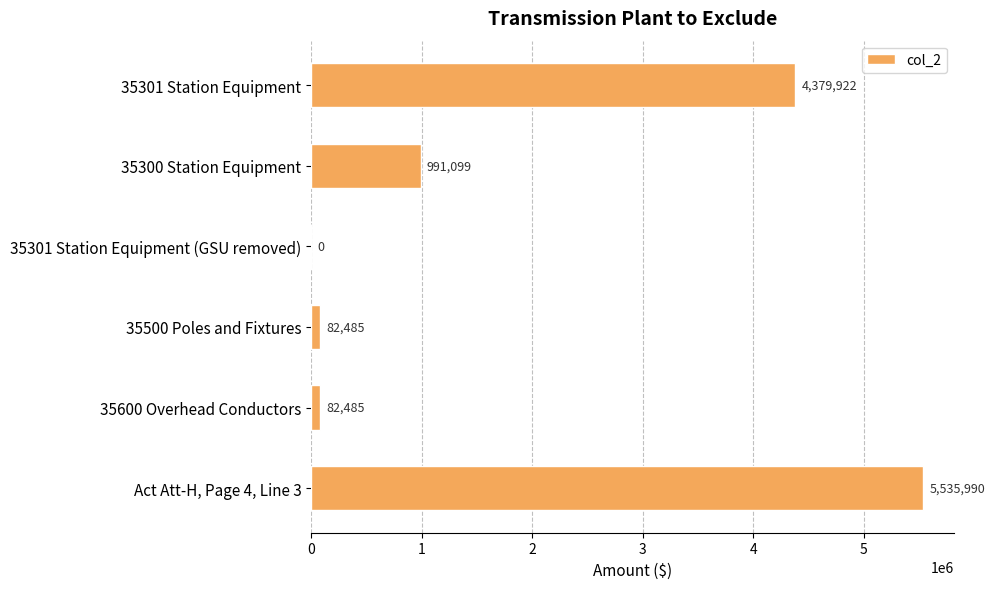

What is the maximum value shown in the chart?

5535990.4